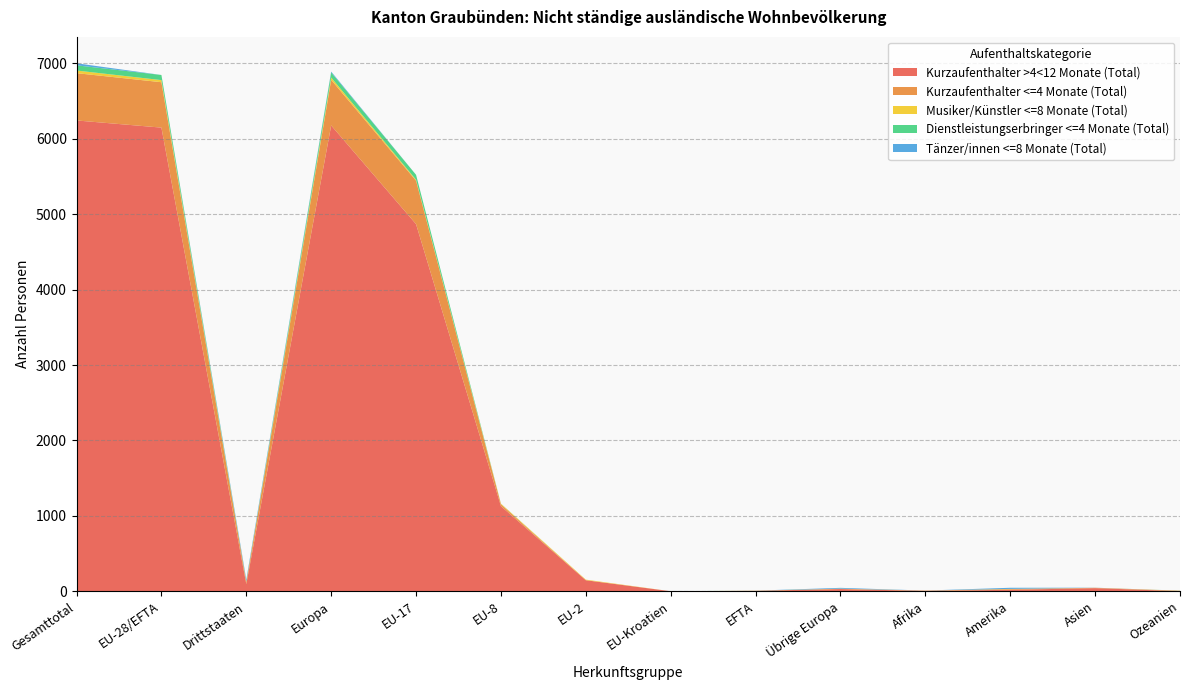

Reading left to right, transcribe all the data shown in this chart.

Kurzaufenthalter >4<12 Monate (Total): 6243	6148	95	6177	4868	1128	146	0	6	29	5	19	41	1
Kurzaufenthalter <=4 Monate (Total): 627	602	25	604	576	25	1	0	0	2	4	9	5	5
Musiker/Künstler <=8 Monate (Total): 35	28	7	31	12	8	7	0	1	3	0	3	0	1
Dienstleistungserbringer <=4 Monate (Total): 69	68	1	68	66	1	0	0	1	0	0	0	0	1
Tänzer/innen <=8 Monate (Total): 27	0	27	11	0	0	0	0	0	11	0	15	1	0